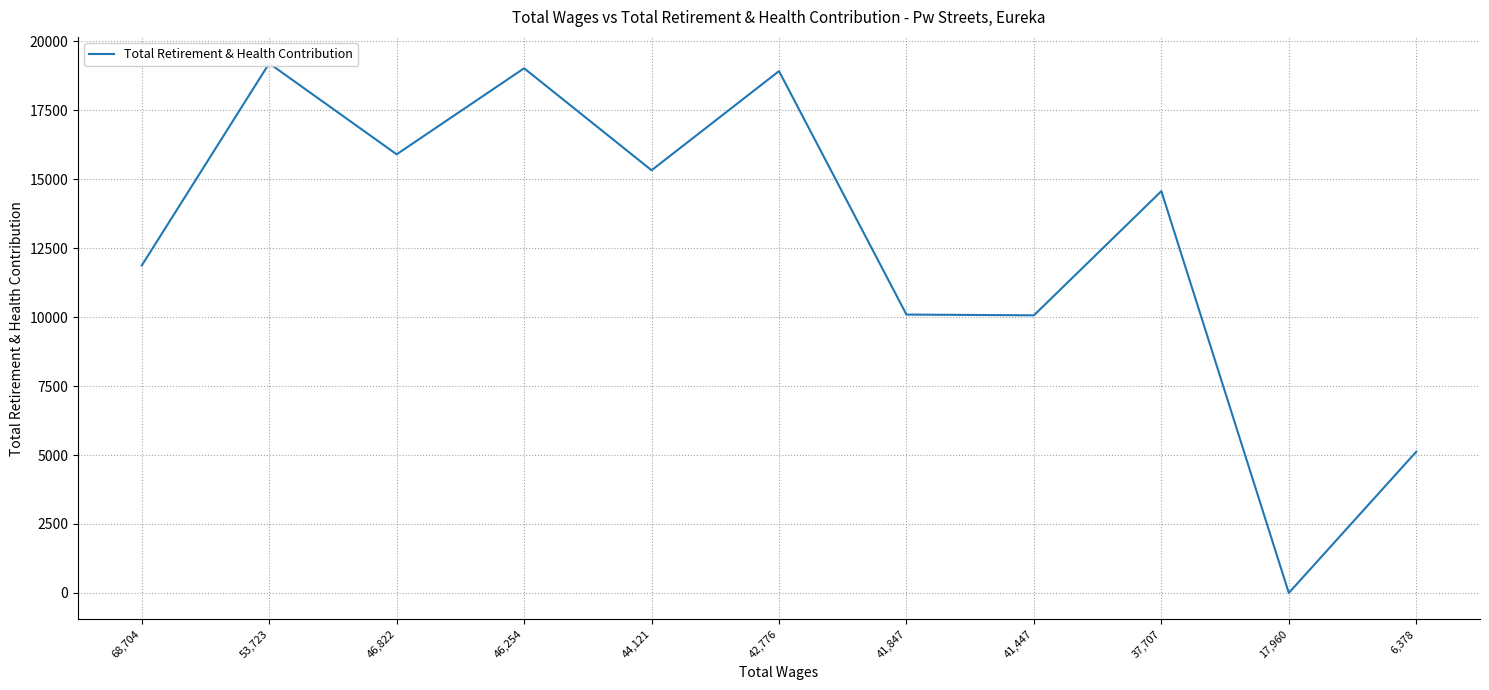

Between 6,378 and 42,776, which is larger?

42,776